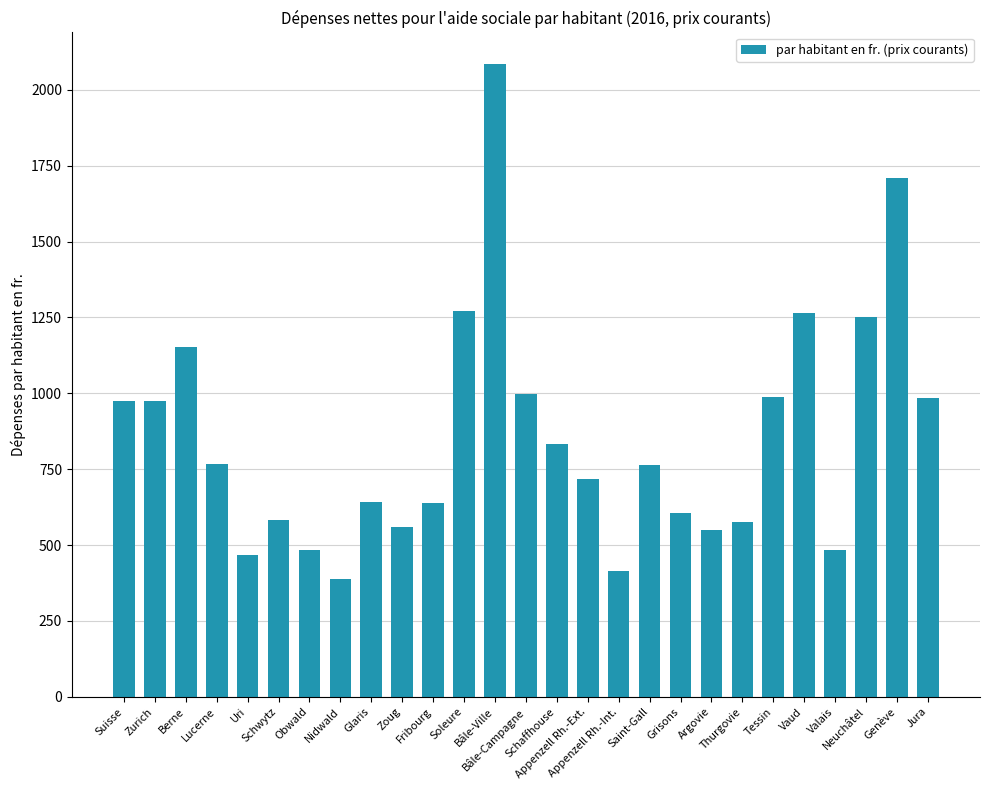

What is the maximum value shown in the chart?

2085